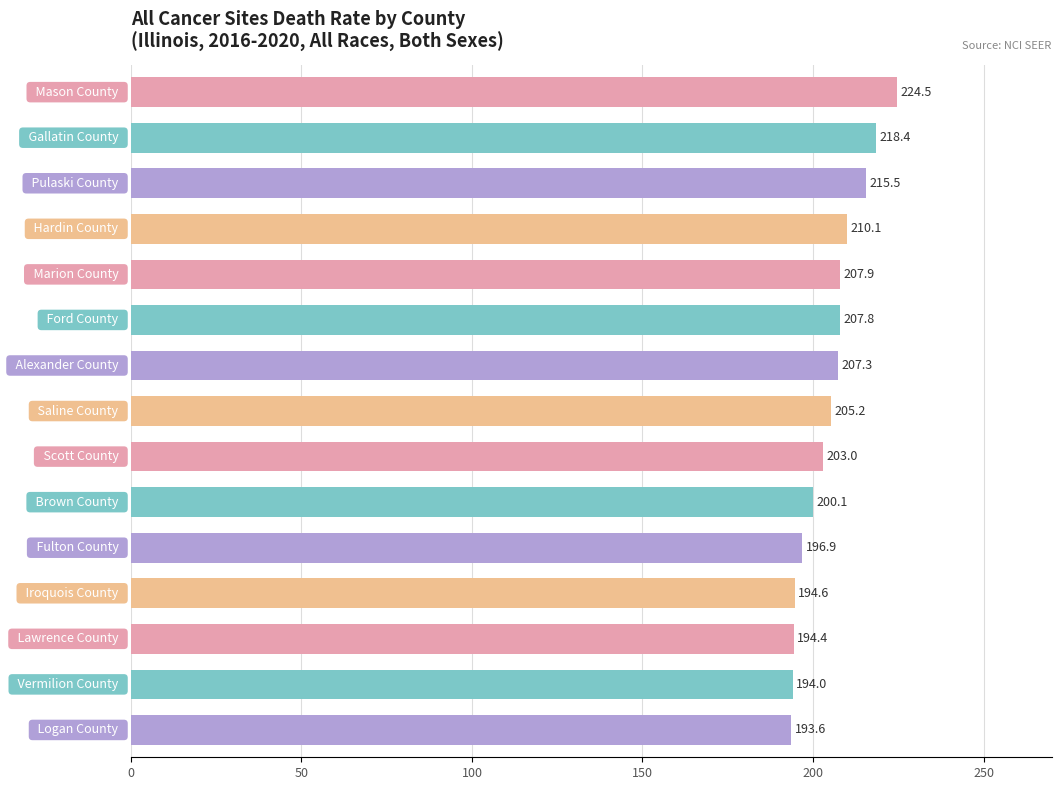

What is the maximum value shown in the chart?

224.5